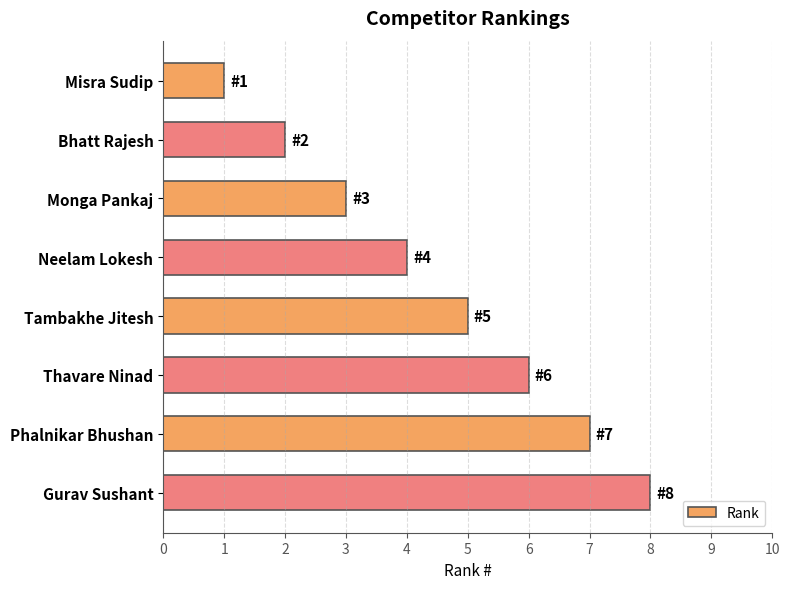

Which has a higher value, Gurav Sushant or Tambakhe Jitesh?

Gurav Sushant